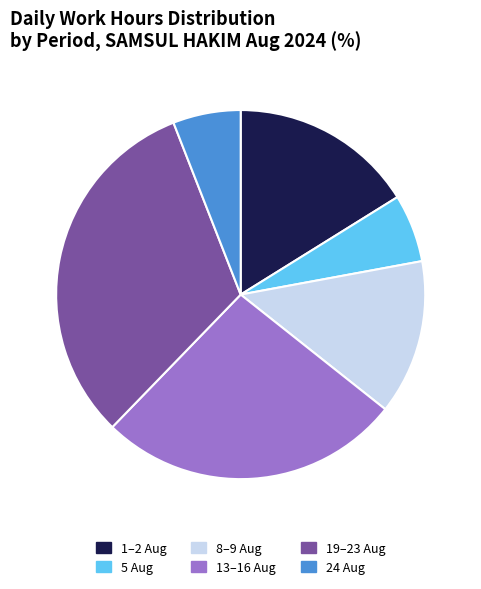

Which slice is the largest?

19–23 Aug